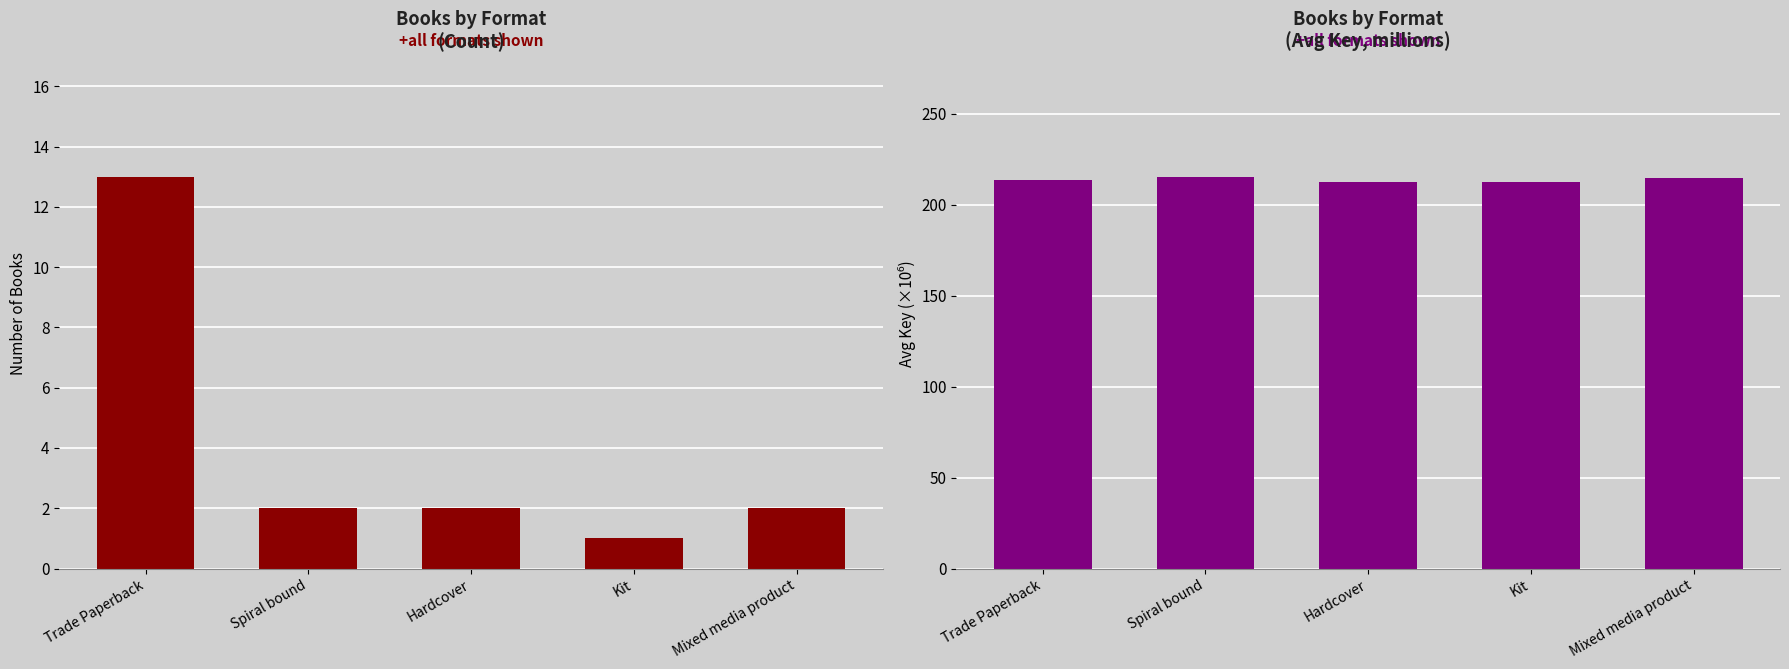

Is it true that Count equals 22.2 at Trade Paperback?

False